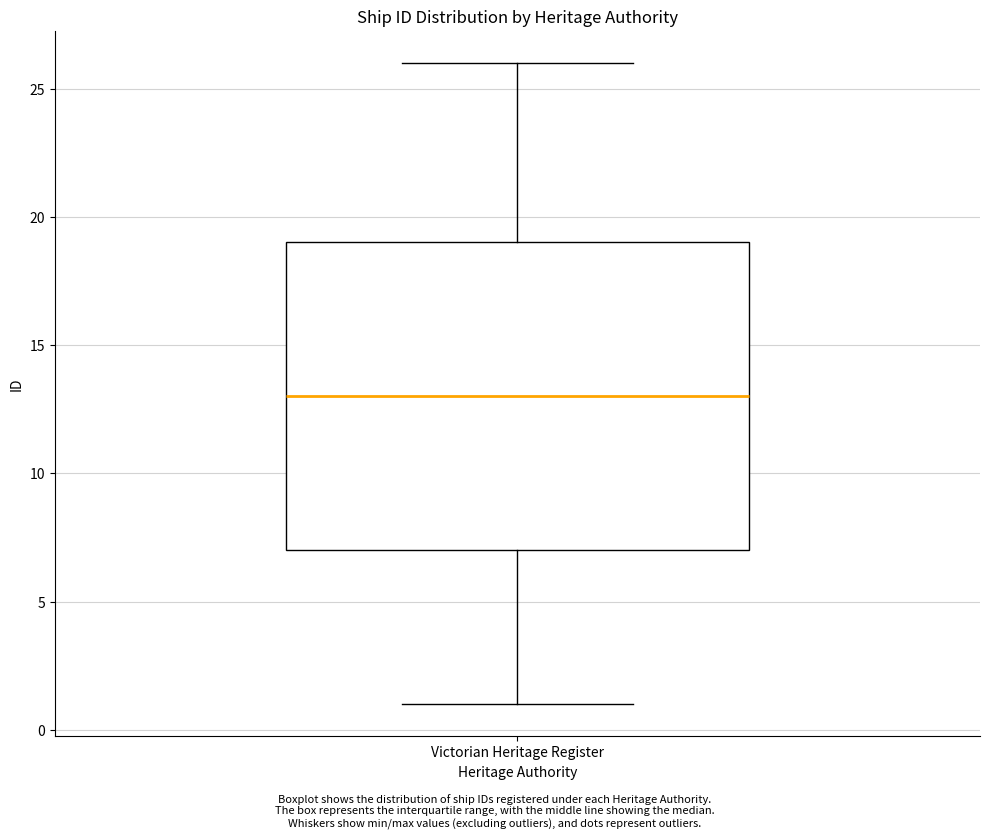

Read this box plot against the y-axis: the position of the median line, the range covered by the box, and the ends of both whiskers. The values are not printed on the chart, so give them approximately, as read against the axis.

median 13, box 7 to 19, whiskers 1 to 26